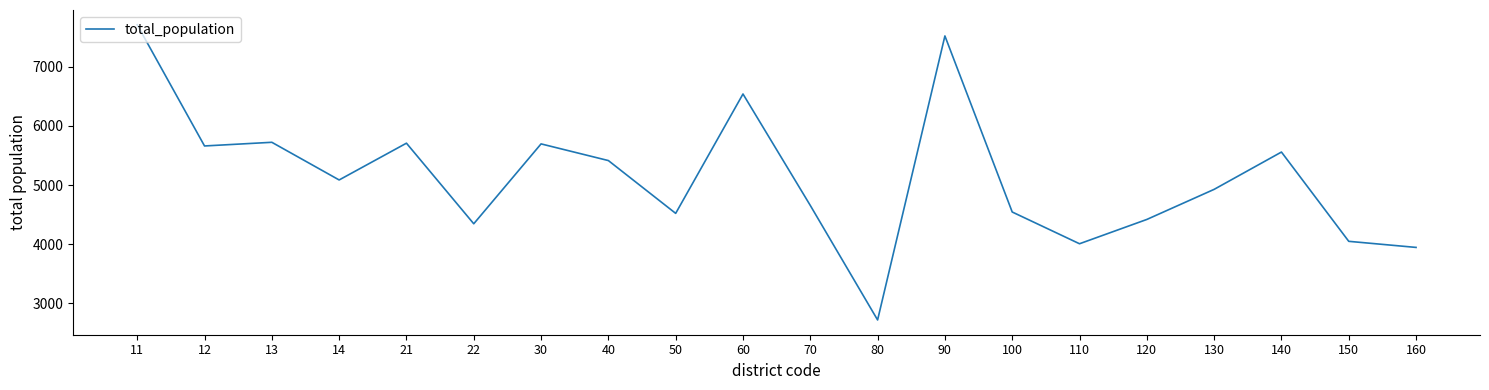

How many interior local valleys (lower than both neighbors) does the data have?

6